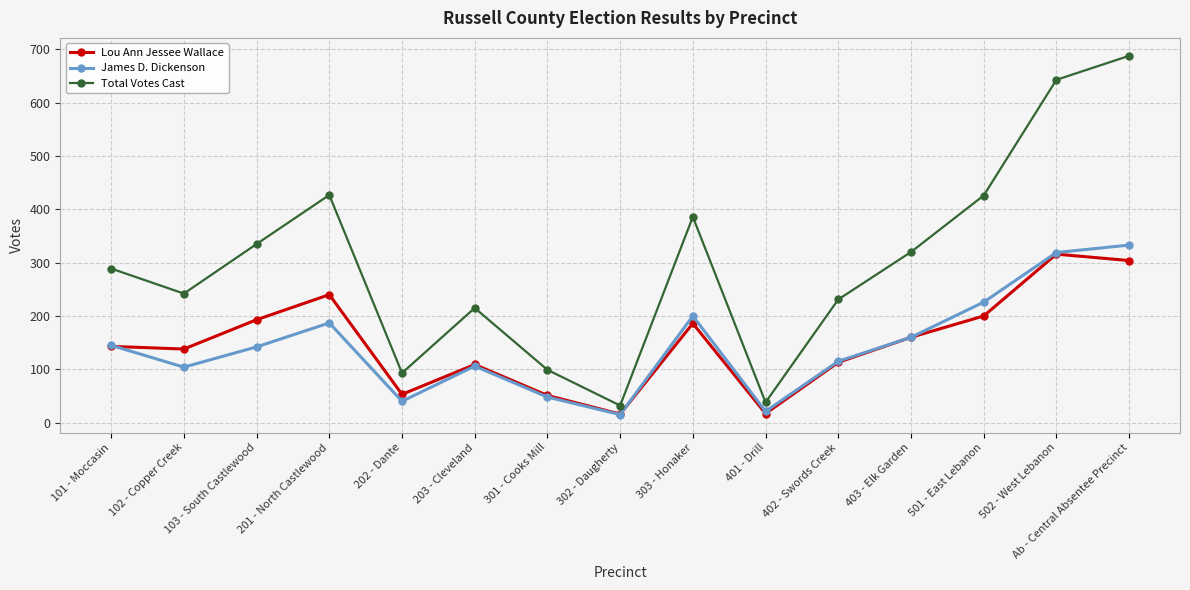

What is the difference between the highest and lowest values at 303 - Honaker?

200